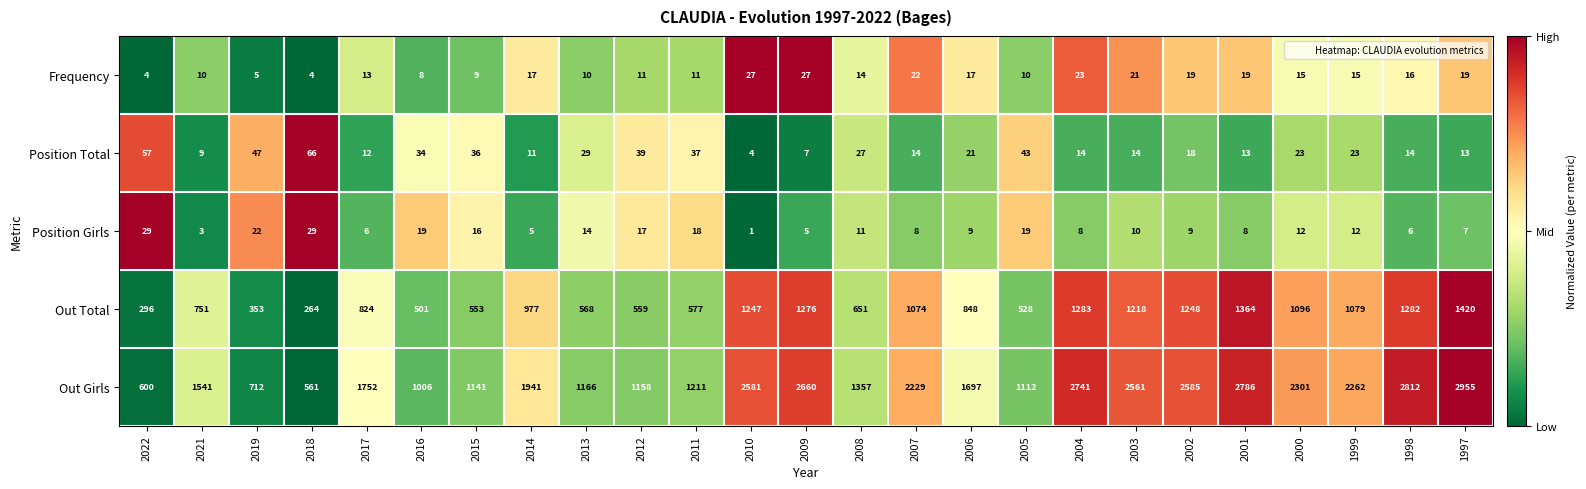

What is the total value across all series at 2021?

2314